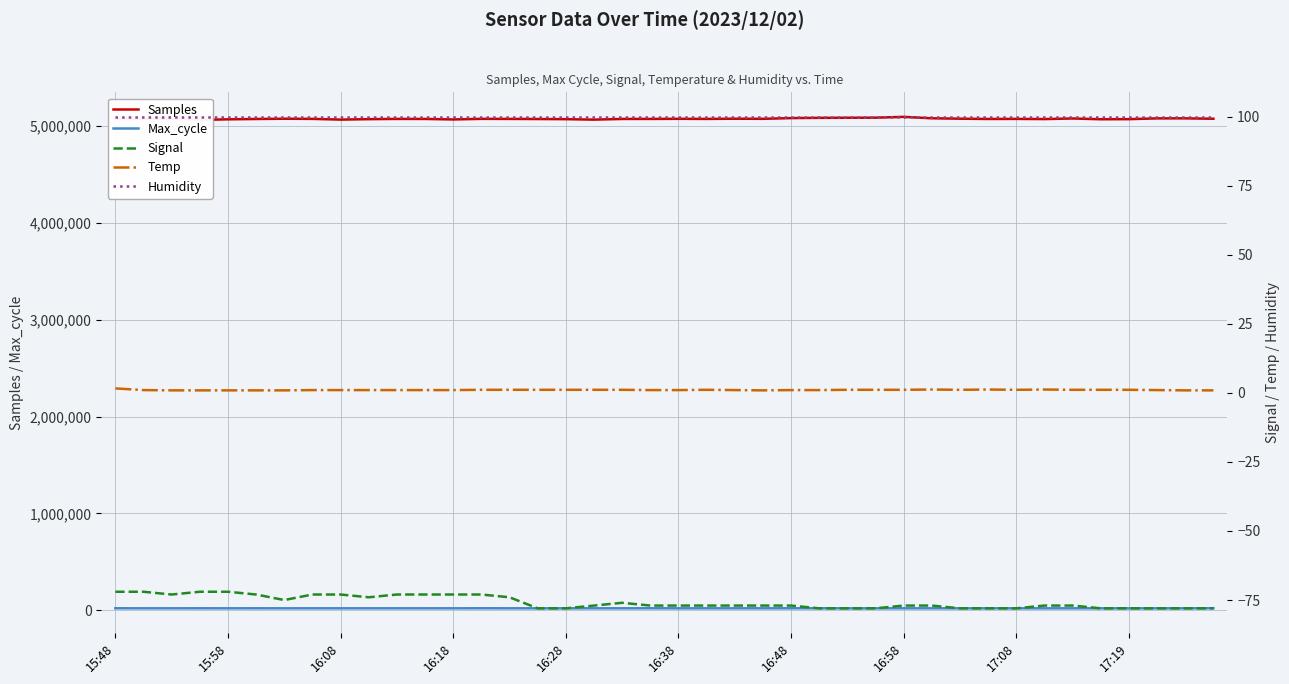

Which series has the largest total across all categories?

Samples